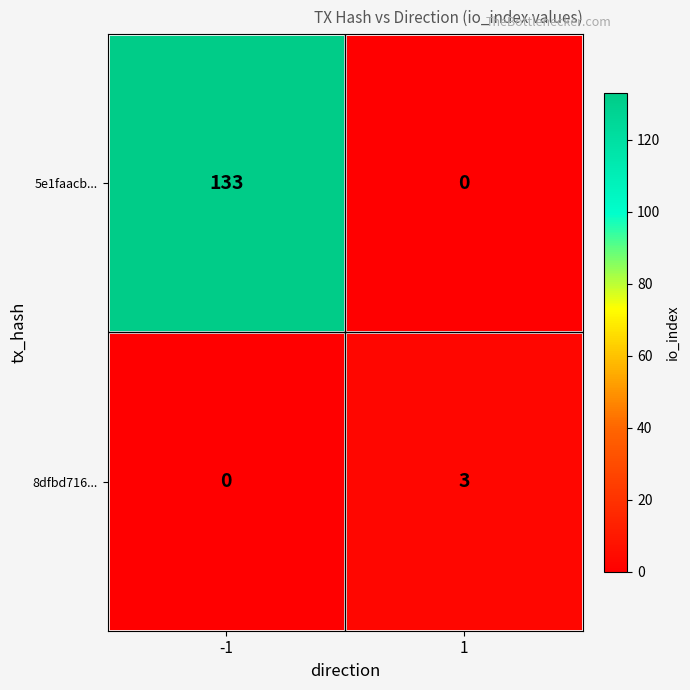

Reading left to right, what are all the values shown in this chart?

5e1faacb...: -1=133	1=0
8dfbd716...: -1=0	1=3